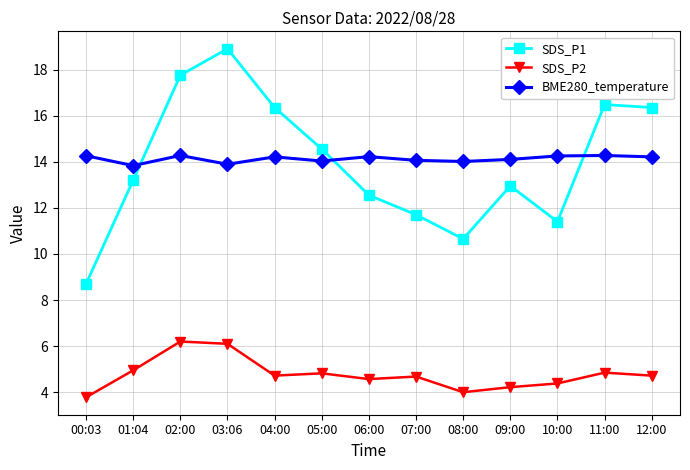

What are all the series names shown in the legend?

SDS_P1, SDS_P2, BME280_temperature